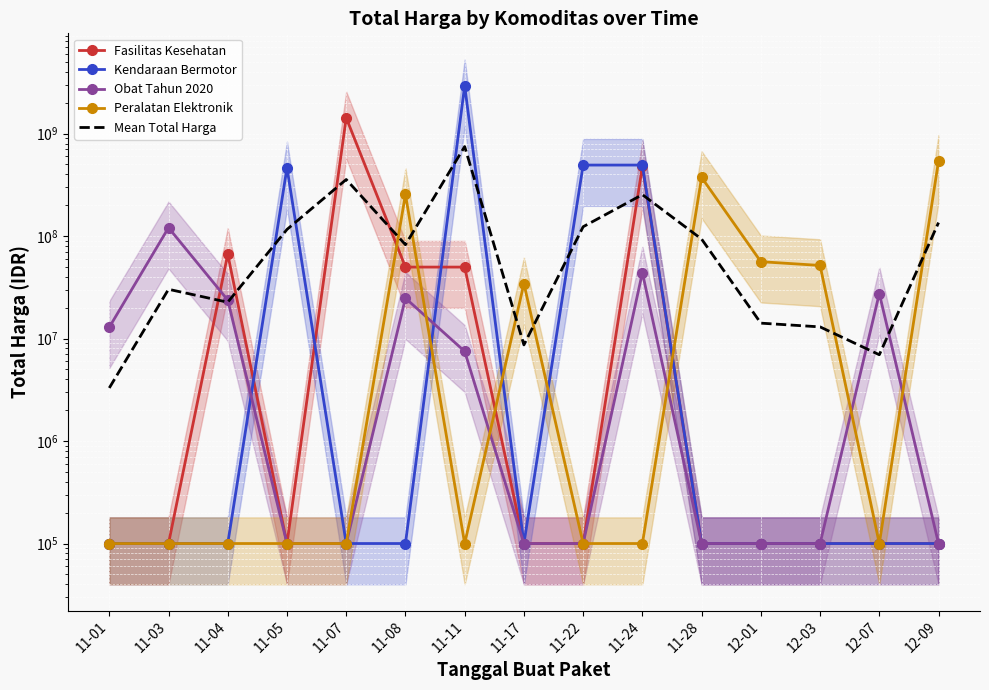

At 11-08, list the series in order from smallest to largest.

Kendaraan Bermotor, Obat Tahun 2020, Fasilitas Kesehatan, Mean Total Harga, Peralatan Elektronik